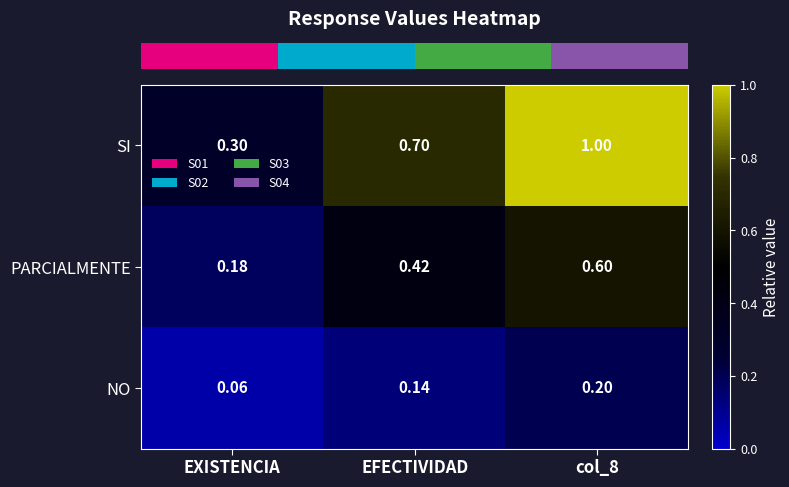

Which series has the largest range (max minus min)?

SI